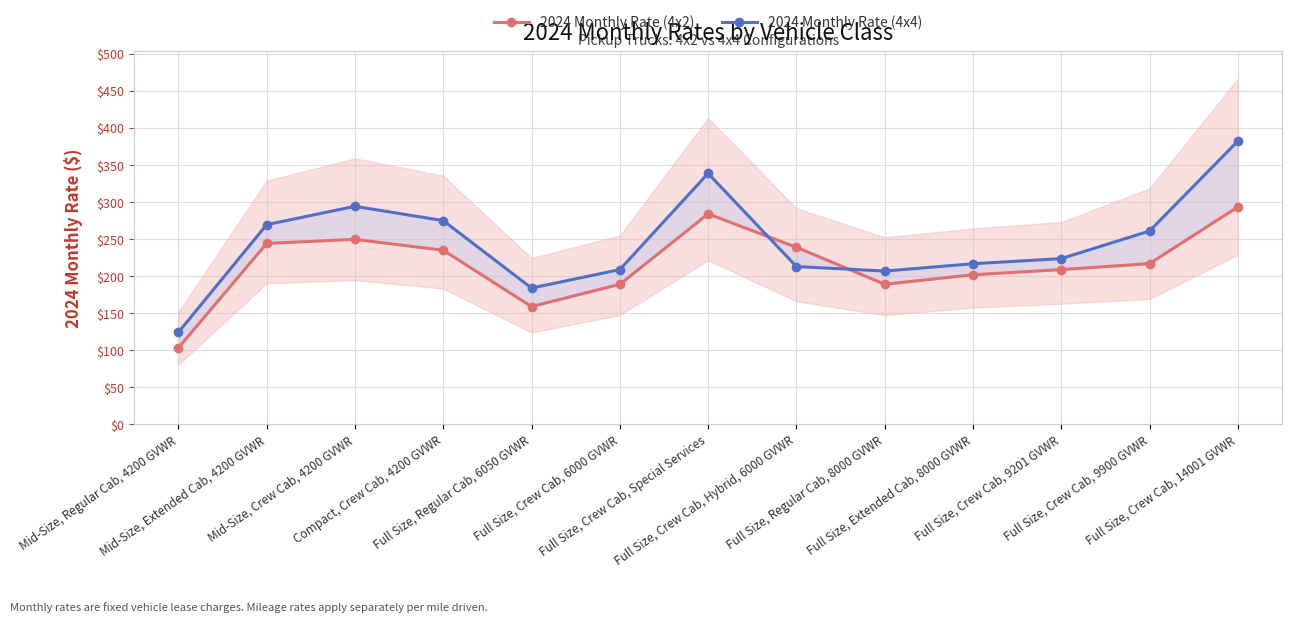

List the series in order of their peak value, lowest first.

2024 Monthly Rate (4x2), 2024 Monthly Rate (4x4)